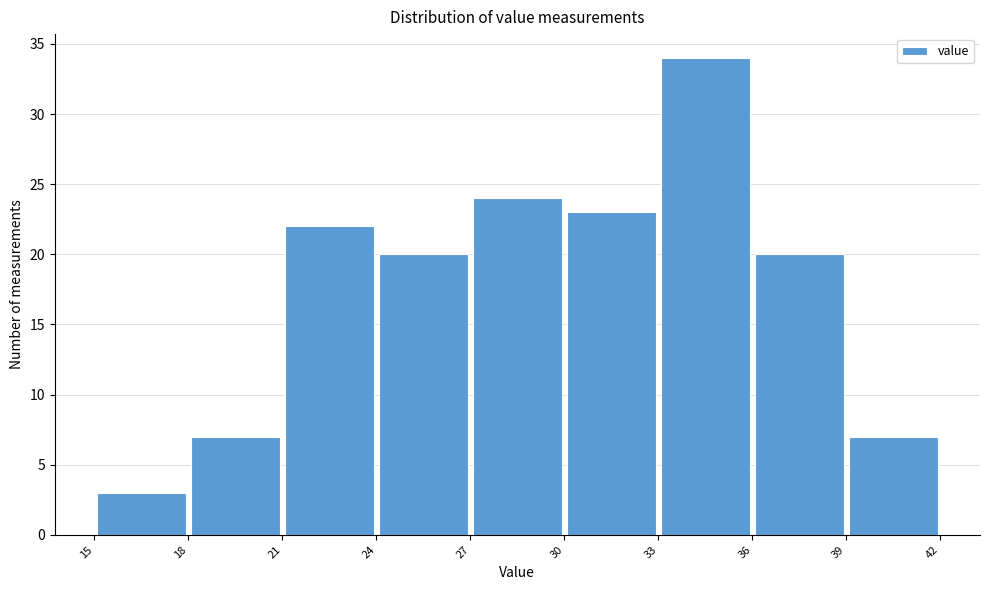

Which range on the x-axis has the tallest bar?

33 to 36